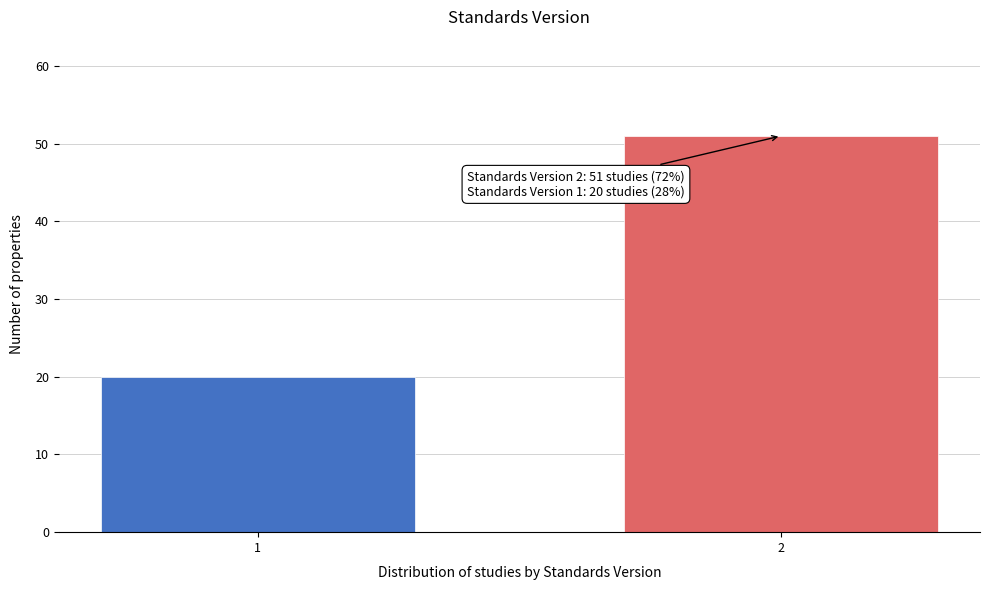

Reading left to right, transcribe all the data shown in this chart.

1=20	2=51